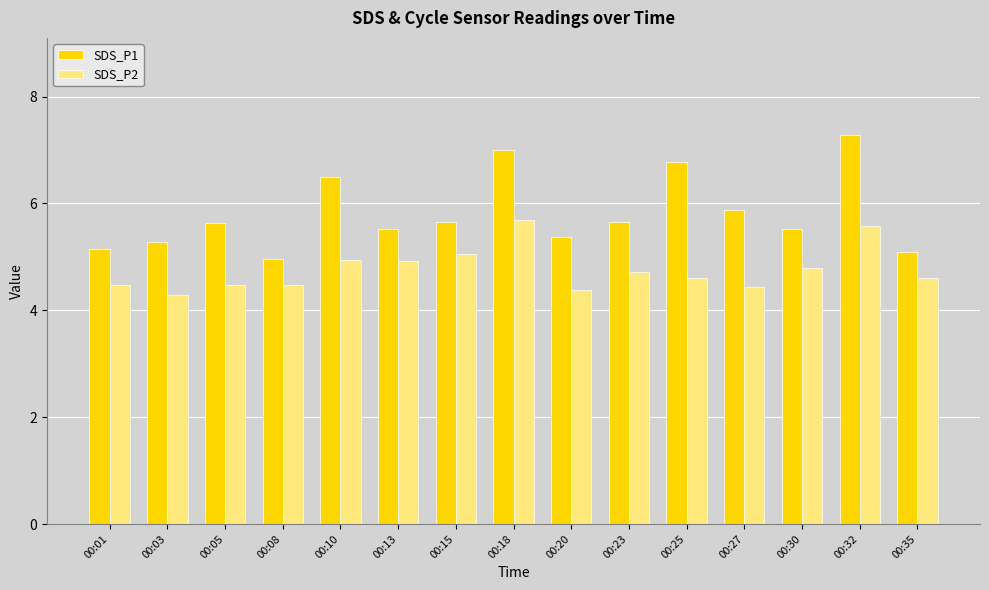

Which series has the largest range (max minus min)?

SDS_P1